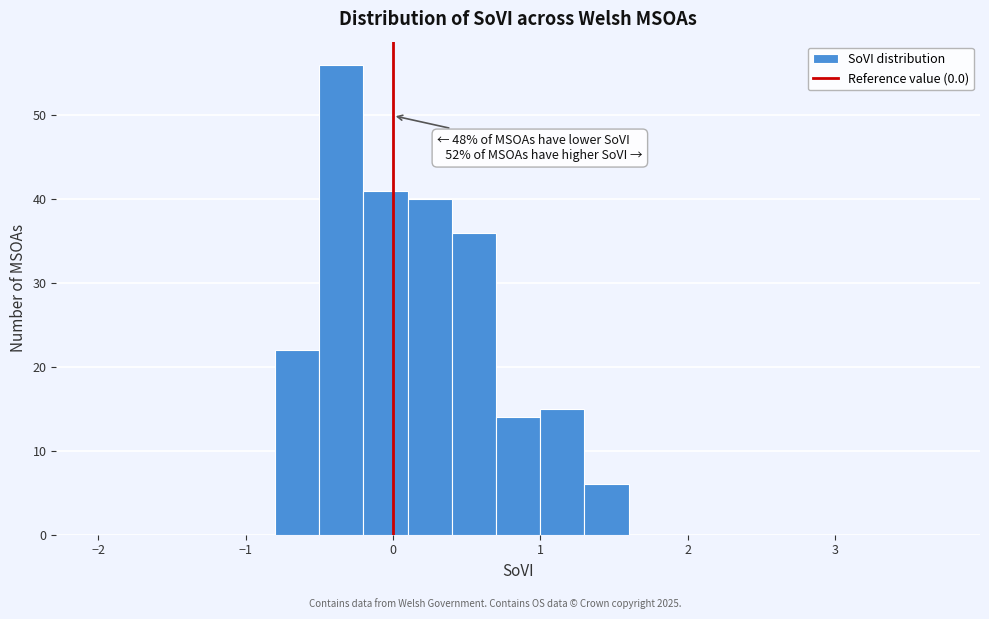

Around what value on the x-axis is the tallest bar? Give the approximate position of its centre, as read against the axis.

-0.3